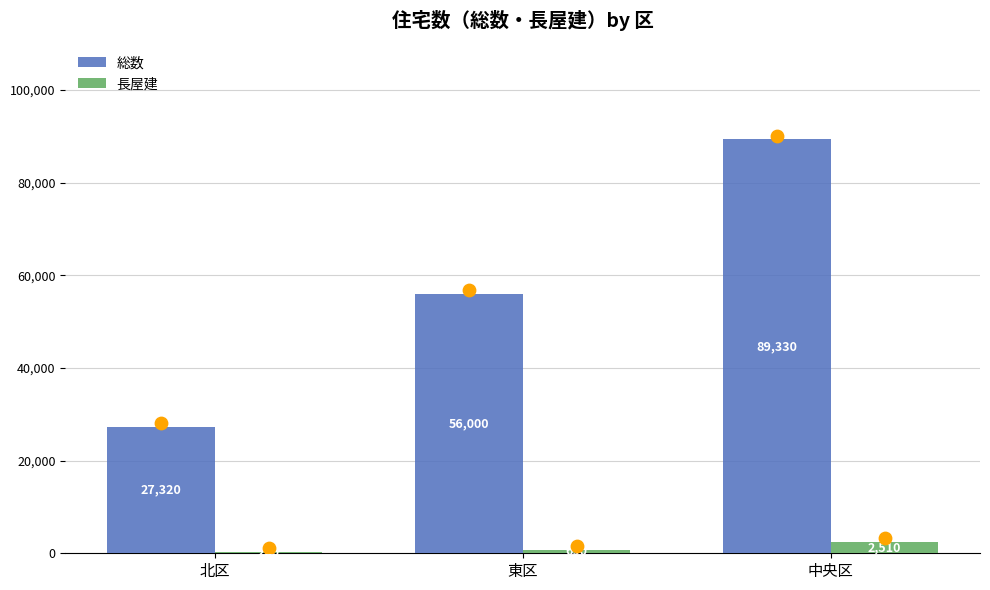

Which series contains the lowest Y value?

長屋建